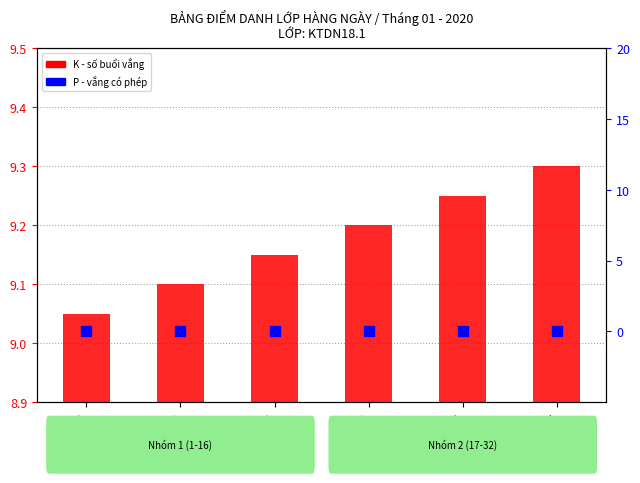

What is the total value across all series at Linh Đan?

9.2